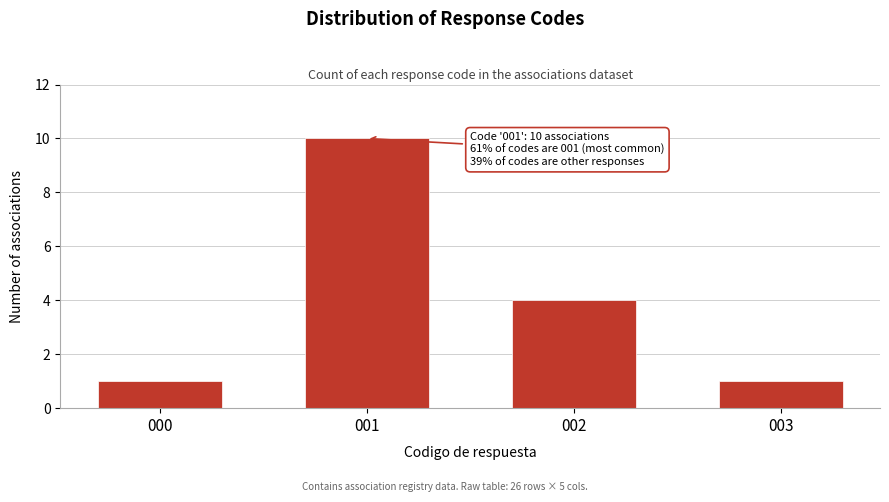

Reading left to right, what are all the values shown in this chart?

000=1	001=10	002=4	003=1